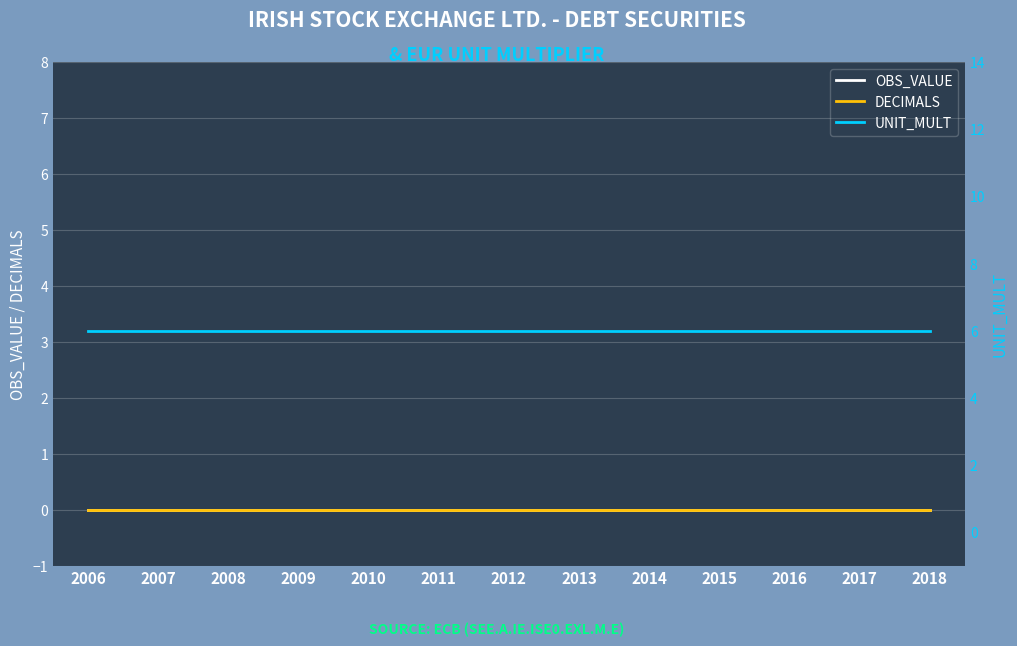

Reading left to right, extract all data points from this chart.

OBS_VALUE: 2006=0	2007=0	2008=0	2009=0	2010=0	2011=0	2012=0	2013=0	2014=0	2015=0	2016=0	2017=0	2018=0
DECIMALS: 2006=0	2007=0	2008=0	2009=0	2010=0	2011=0	2012=0	2013=0	2014=0	2015=0	2016=0	2017=0	2018=0
UNIT_MULT: 2006=6	2007=6	2008=6	2009=6	2010=6	2011=6	2012=6	2013=6	2014=6	2015=6	2016=6	2017=6	2018=6